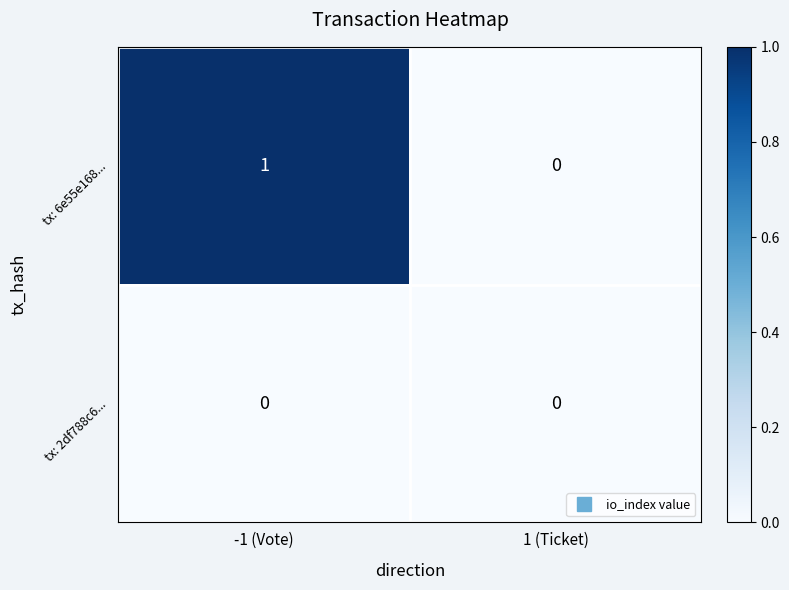

Reading right to left, transcribe all the data shown in this chart.

tx: 6e55e168...: 1 (Ticket)=0	-1 (Vote)=1
tx: 2df788c6...: 1 (Ticket)=0	-1 (Vote)=0